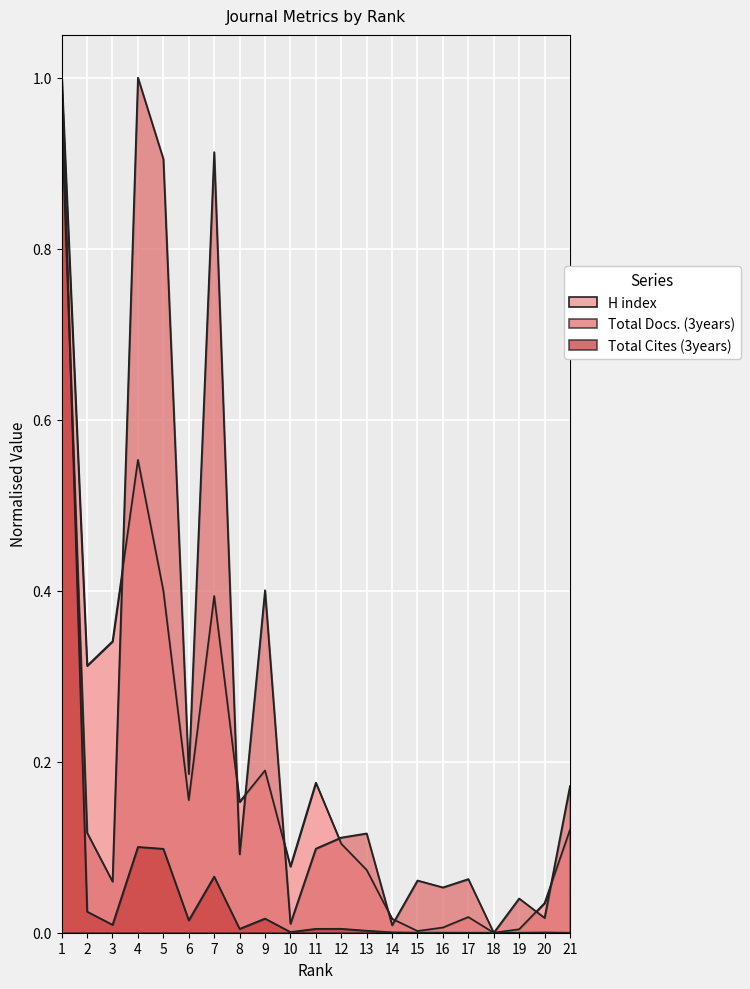

What is the sum of the Total Cites (3years) values at 4 and 3?

0.1